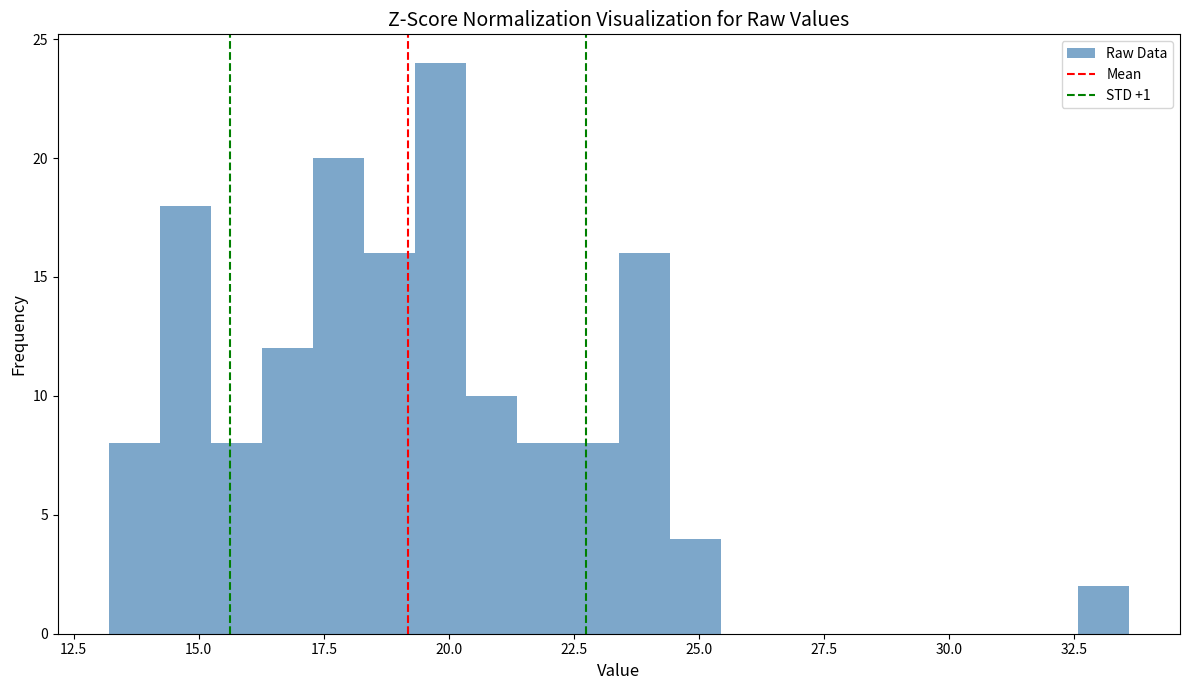

Read against the x-axis, roughly where is the centre of the tallest bar?

20.0